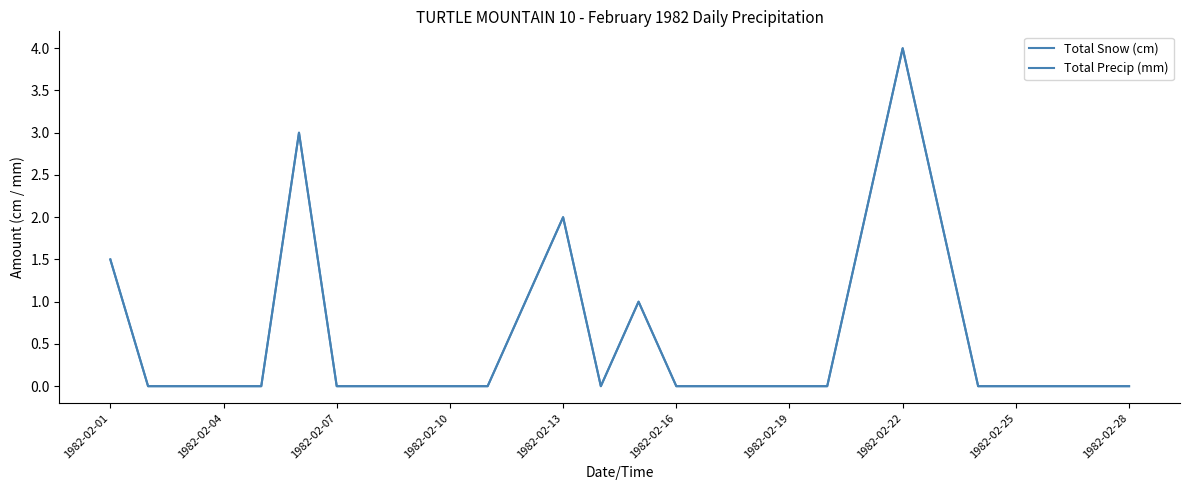

Which label corresponds to the smallest value in the chart?

1982-02-04